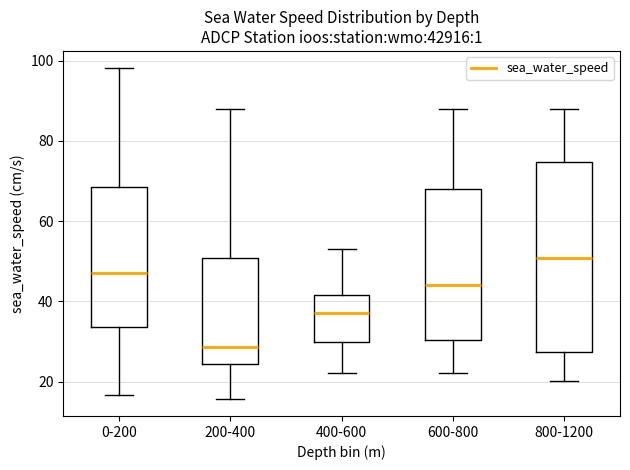

Which box has the lowest median line?

200-400